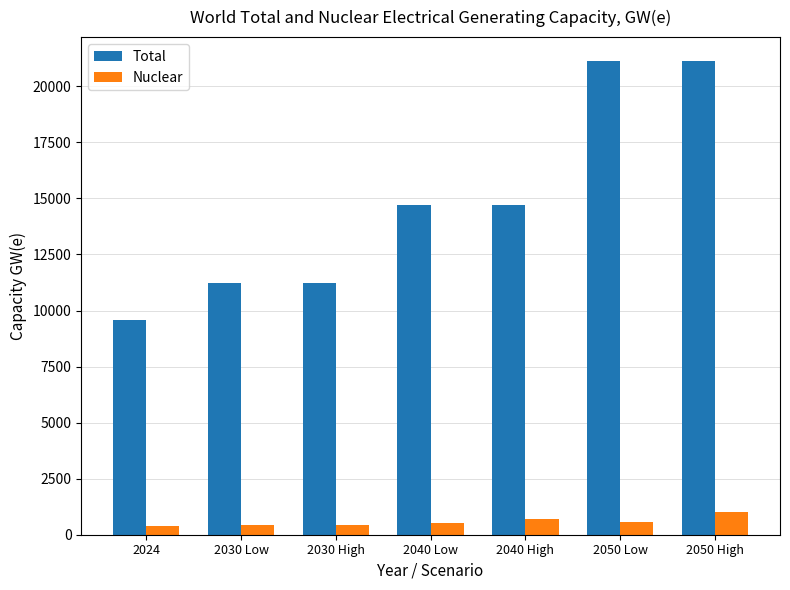

What is the sum of all Nuclear values?

4029